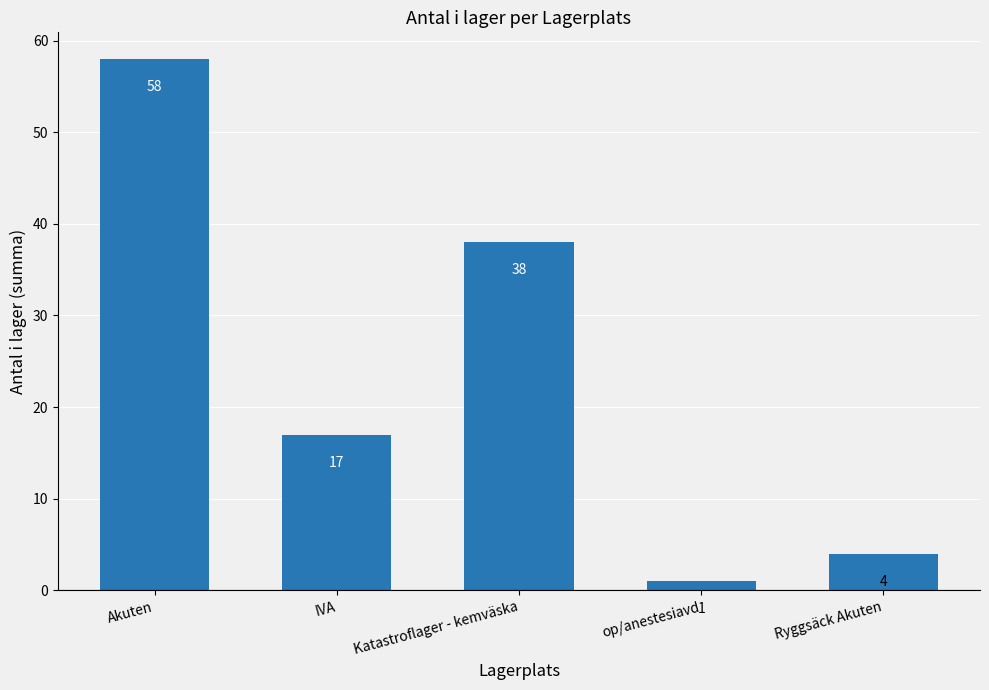

What is the approximate value at Akuten?

58